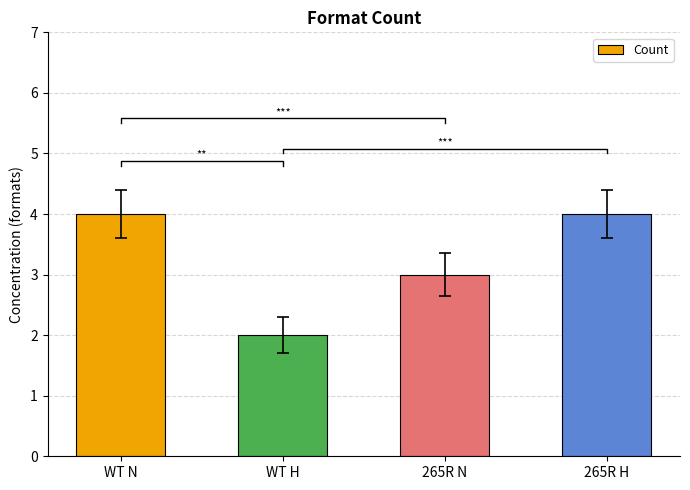

Which has a higher value, WT N or 265R H?

WT N